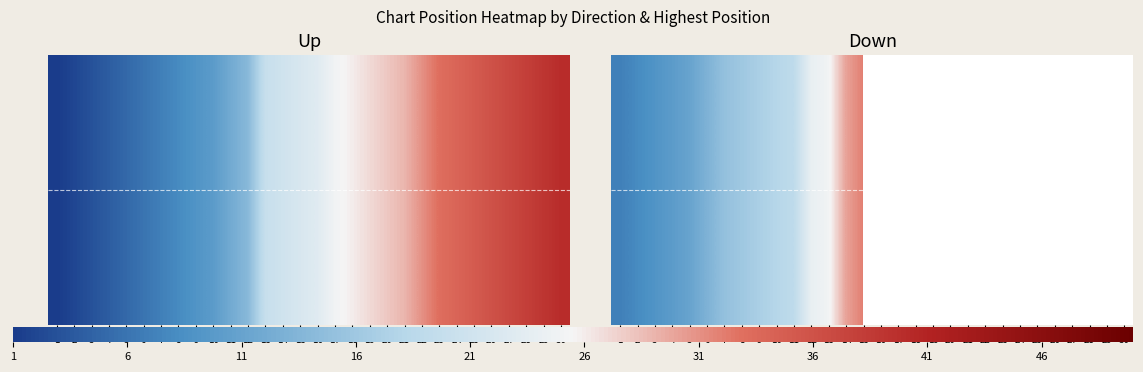

What is the total value across all series at 5?

165.0